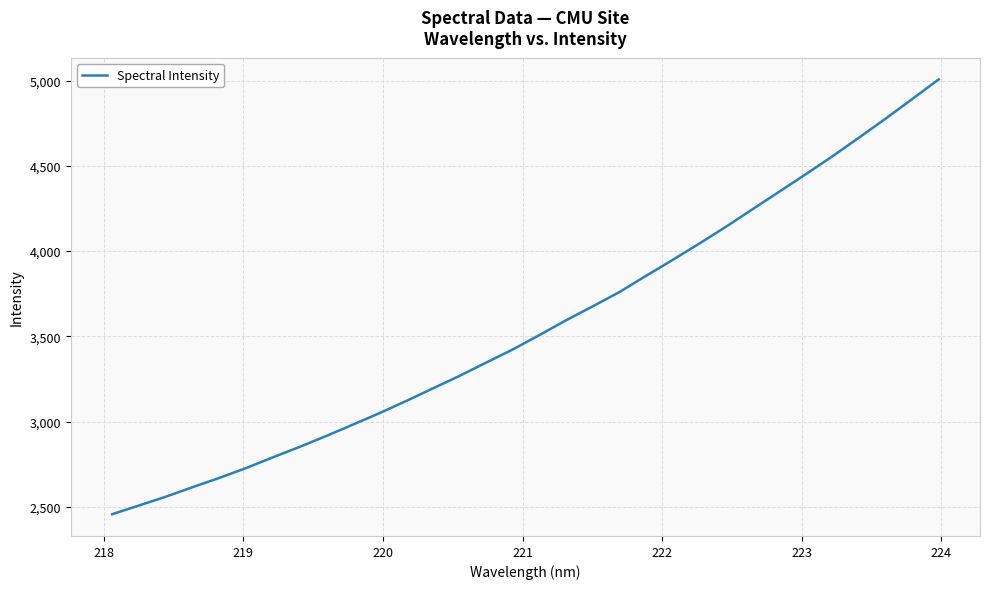

How many lines are shown in the chart?

1